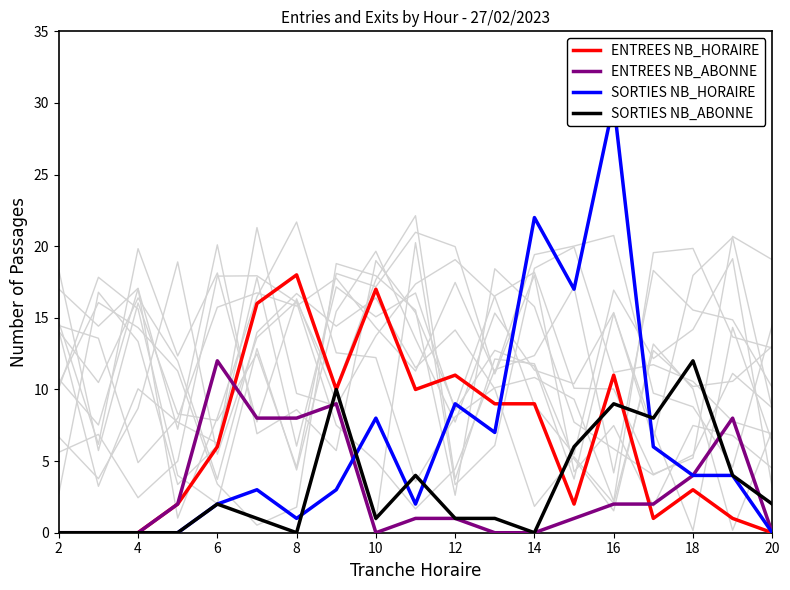

What is the difference between the second highest and second lowest values in the ENTREES NB_ABONNE series?

9